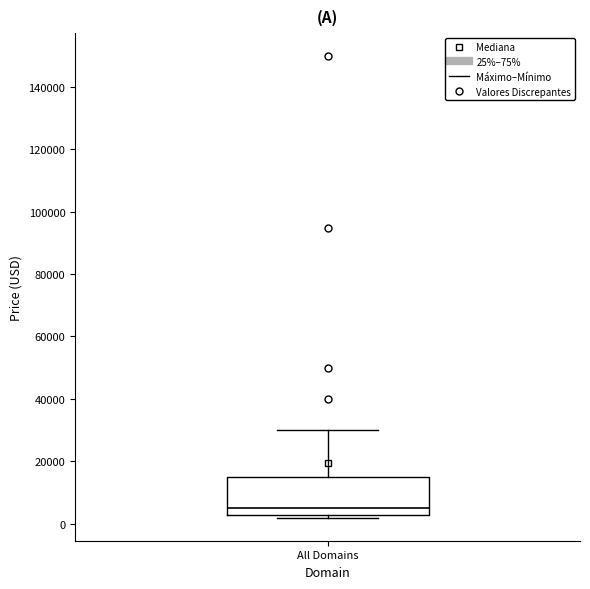

Transcribe this box plot: give where the median line is, the range the box spans, and where the two whiskers end, as read against the y-axis. The values are not printed on the chart, so give them approximately, as read against the axis.

median 4000, box 2000 to 14000, whiskers 2000 (just below the box's lower edge) to 30000